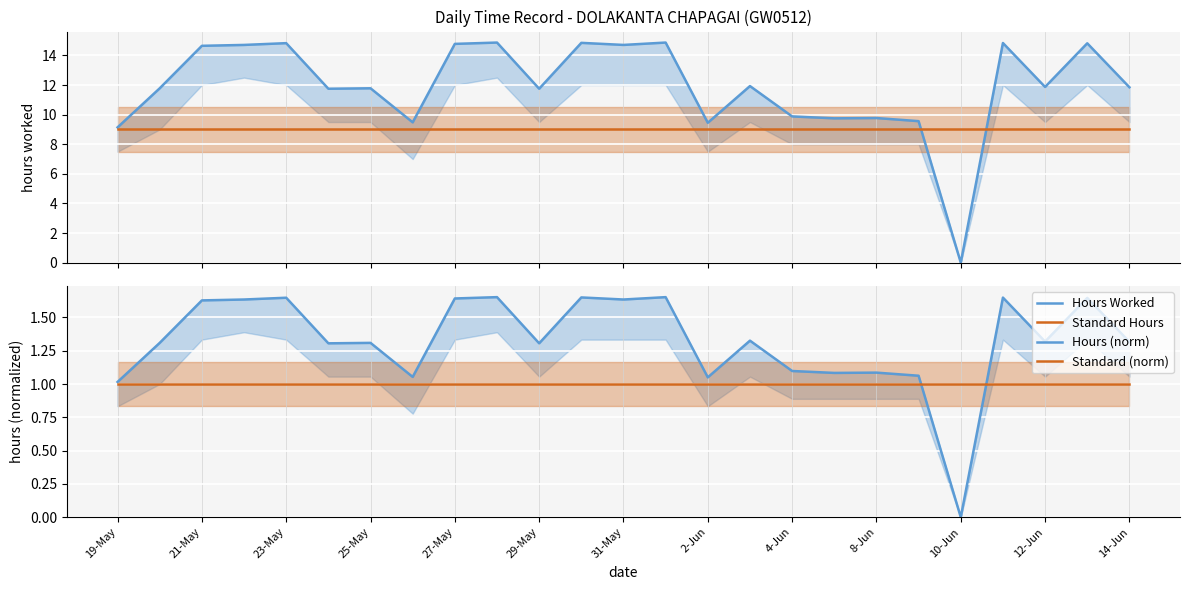

Between 25-May and 23, which is larger?

23